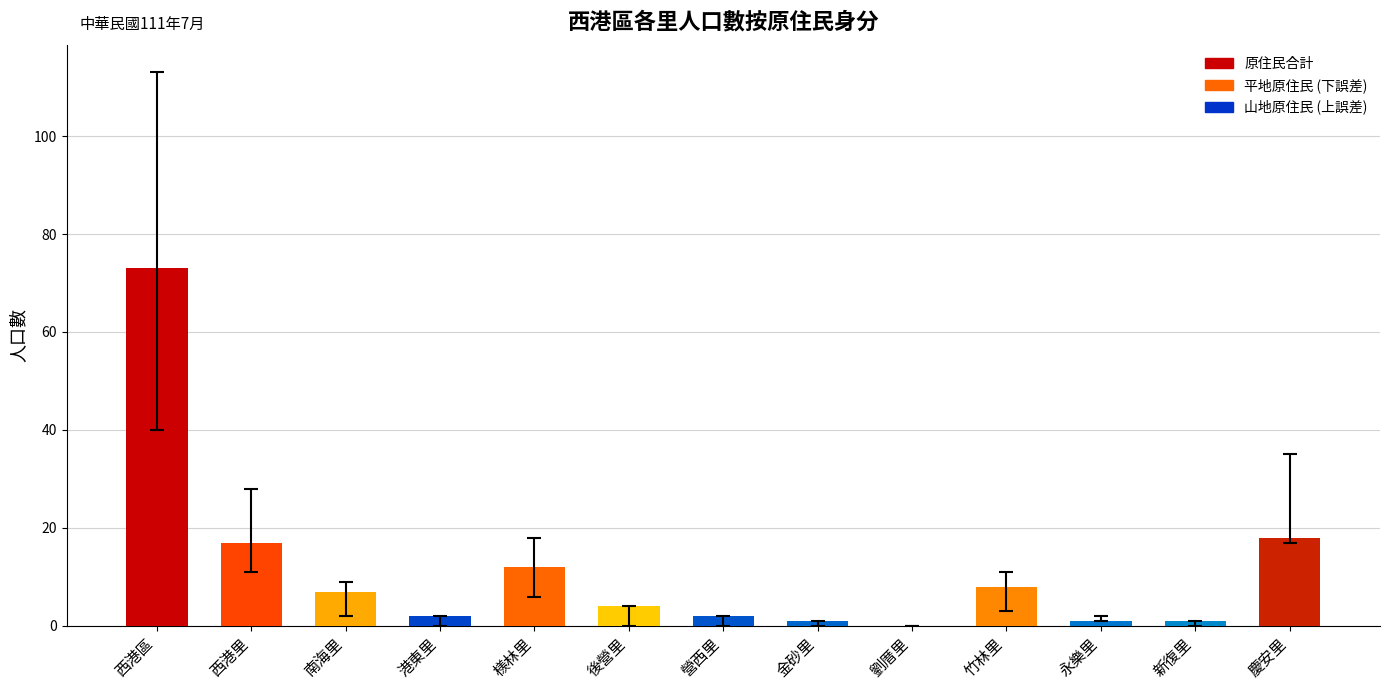

Between 金砂里 and 西港里, which is larger?

西港里